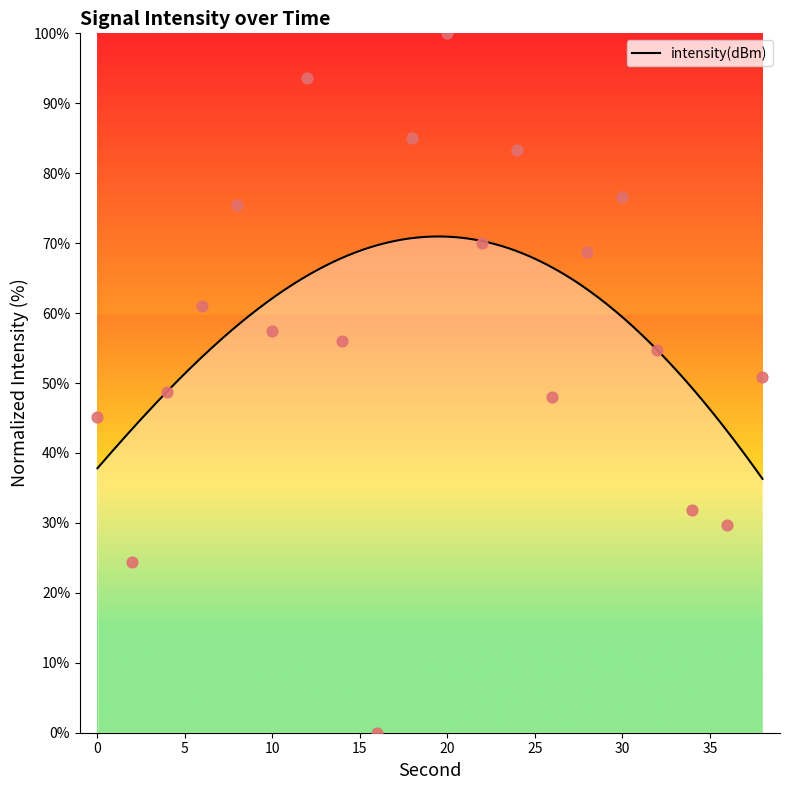

What is the change in value from 12 to 36?

-63.9